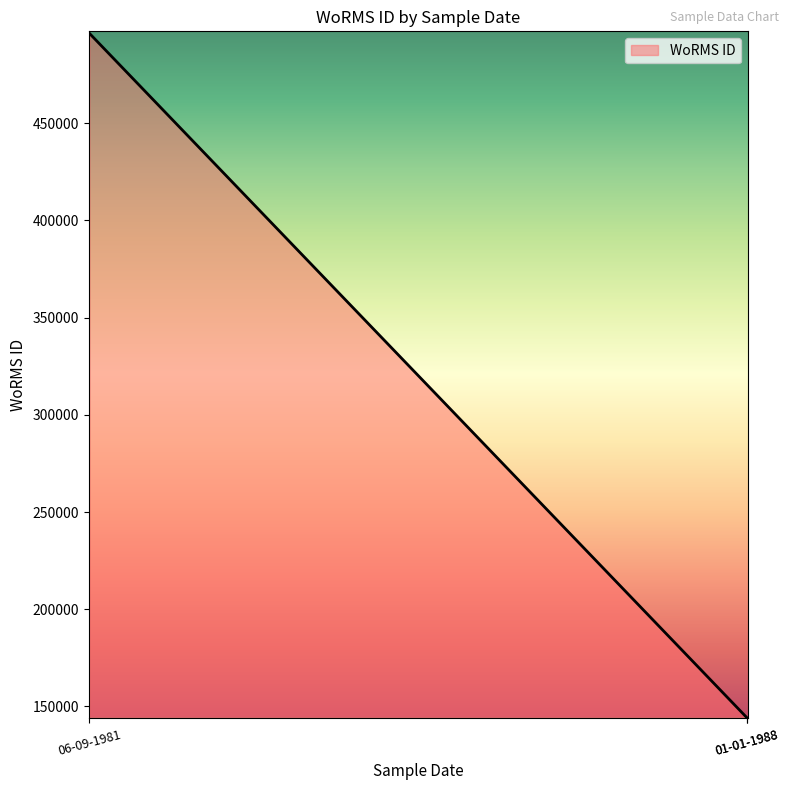

The value at 06-09-1981 is 673505. True or false?

False